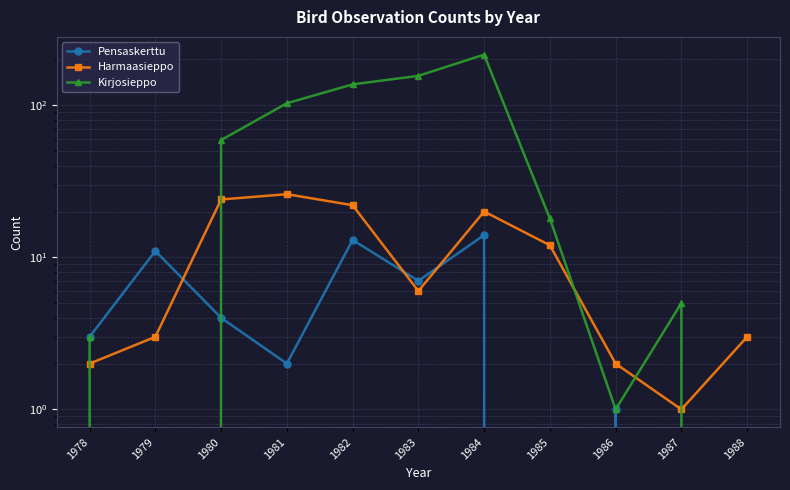

Is it true that Harmaasieppo equals 2 at 1986?

True